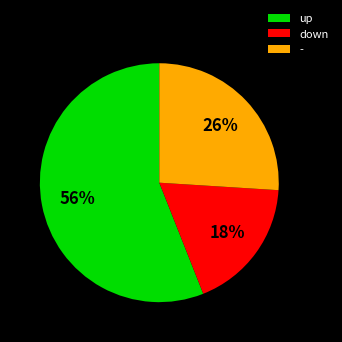

How many segments does this pie chart have?

3